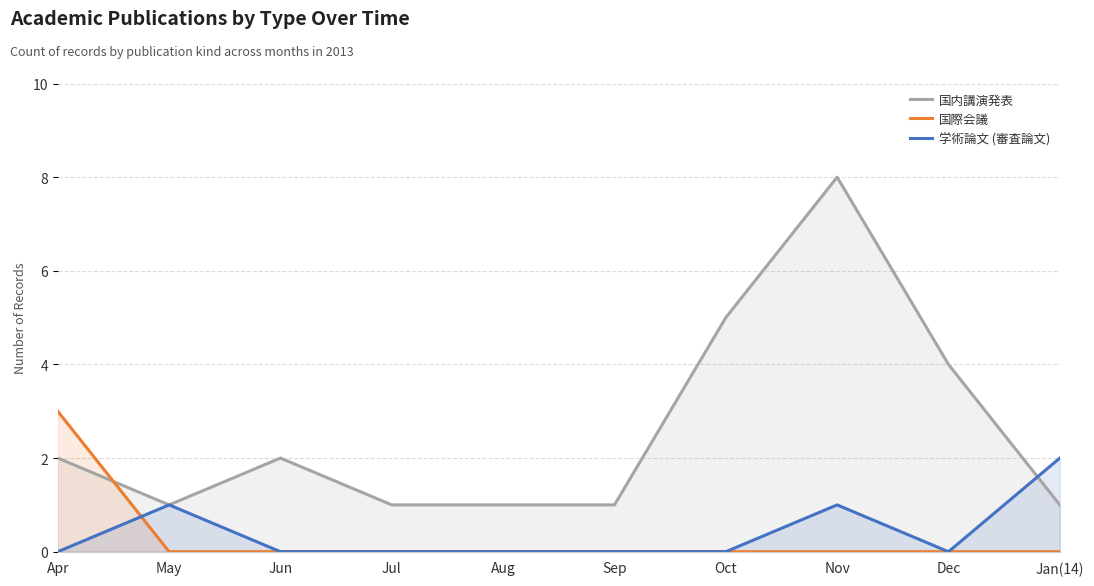

What are all the series names shown in the legend?

国内講演発表, 国際会議, 学術論文 (審査論文)